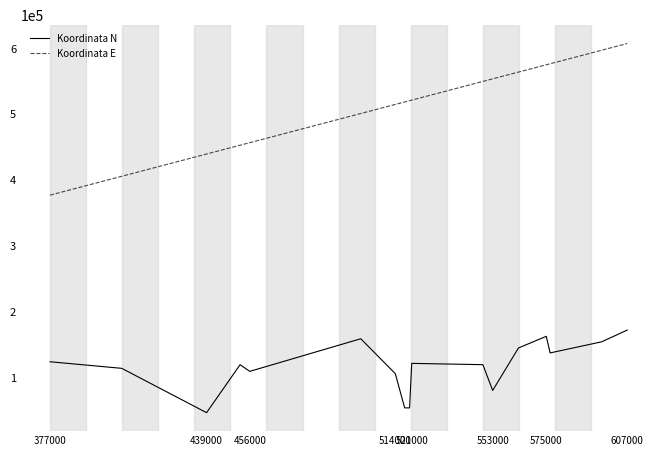

True or false: Koordinata E and Koordinata N cross at least once.

False